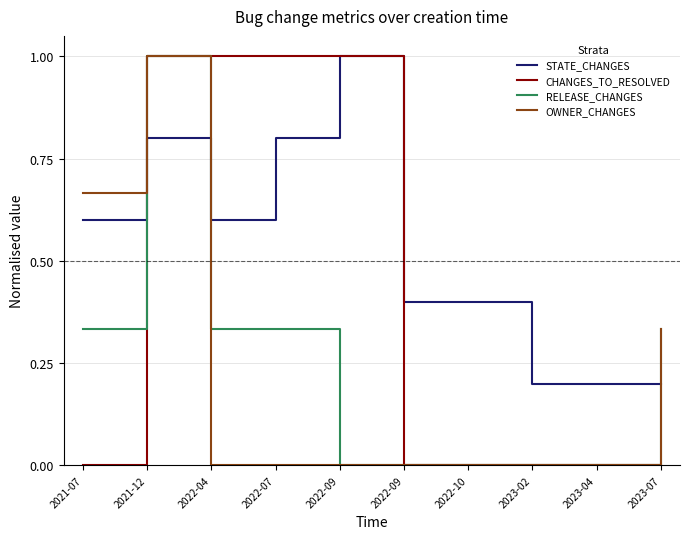

Count the number of categories in the chart.

10